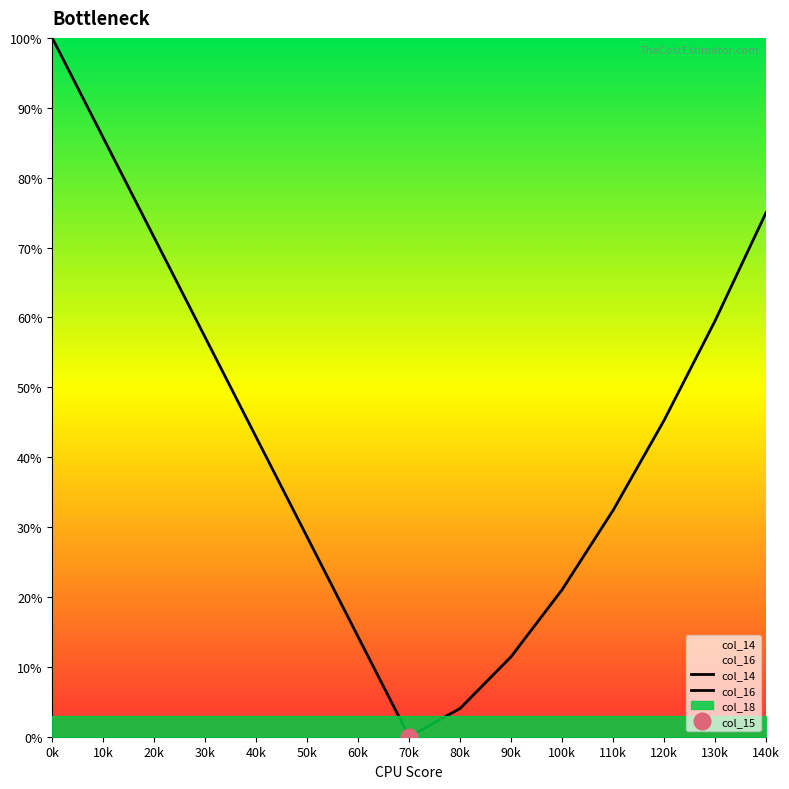

Reading right to left, extract all data points from this chart.

col_14: 0.0	14.3	28.6	42.9	57.1	71.4	85.7	100.0
col_16: 75.0	59.5	45.3	32.4	21.0	11.5	4.0	0.0